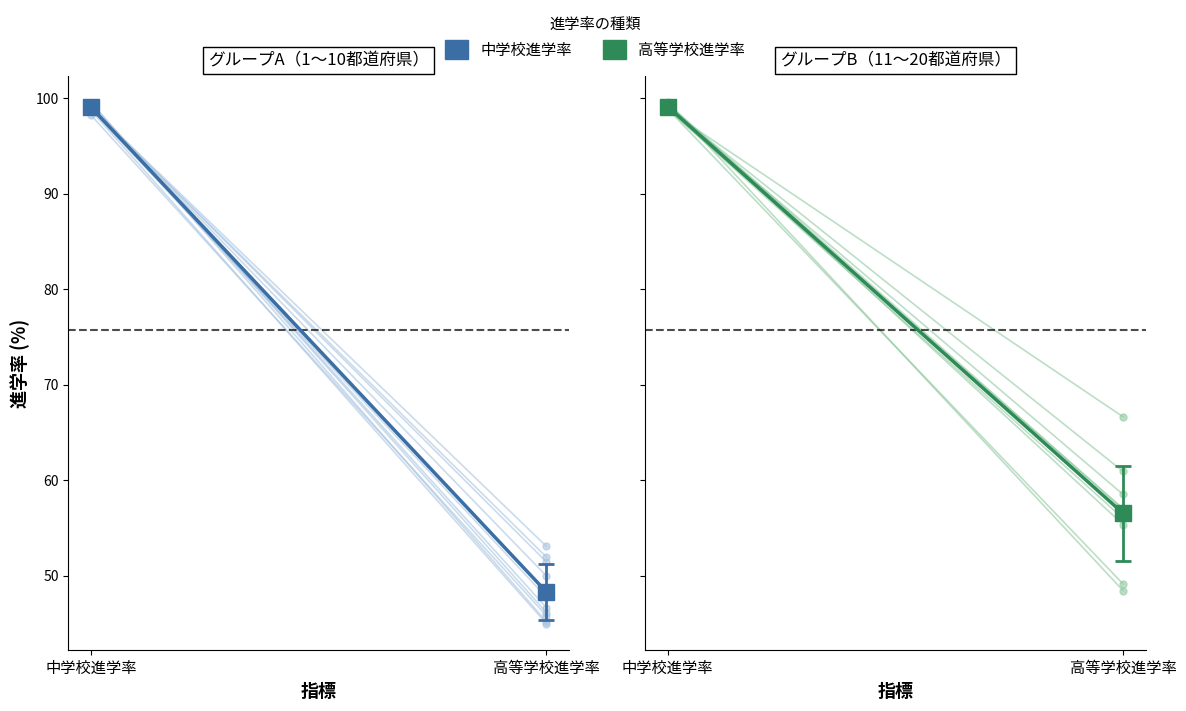

The 中学校進学率 series shows 27.8 at 高等学校進学率. True or false?

False